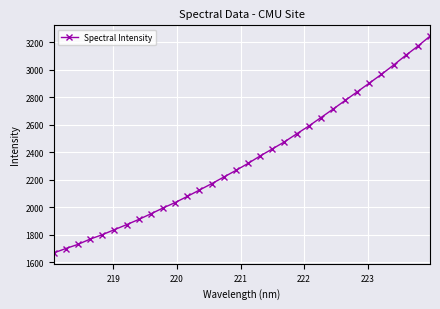

What is the smallest value displayed?

1668.5